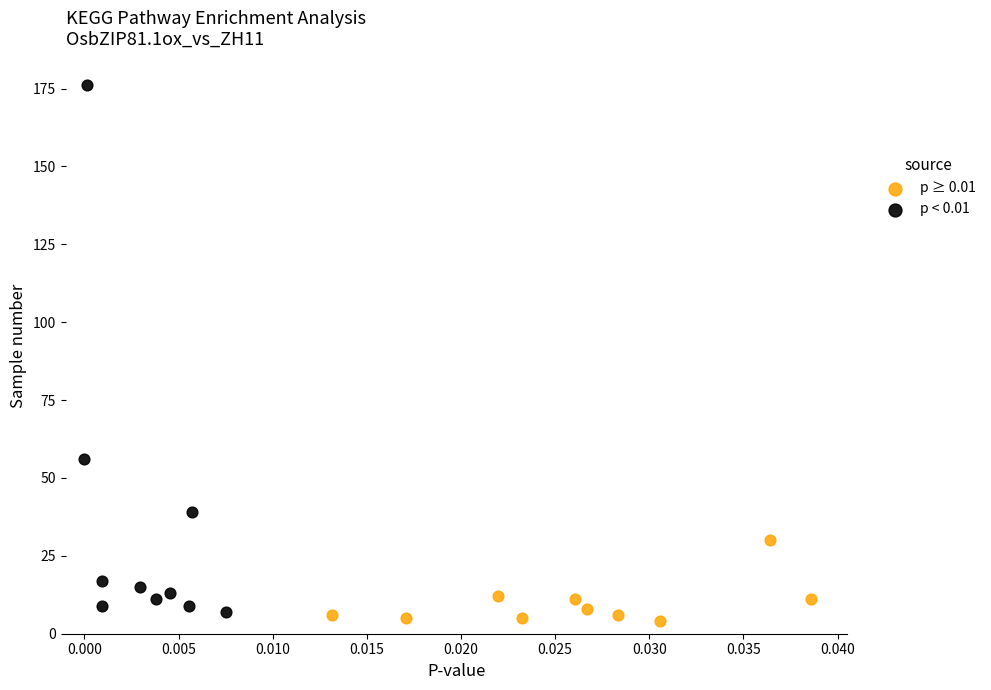

Which series has the largest Y range (max minus min)?

p < 0.01